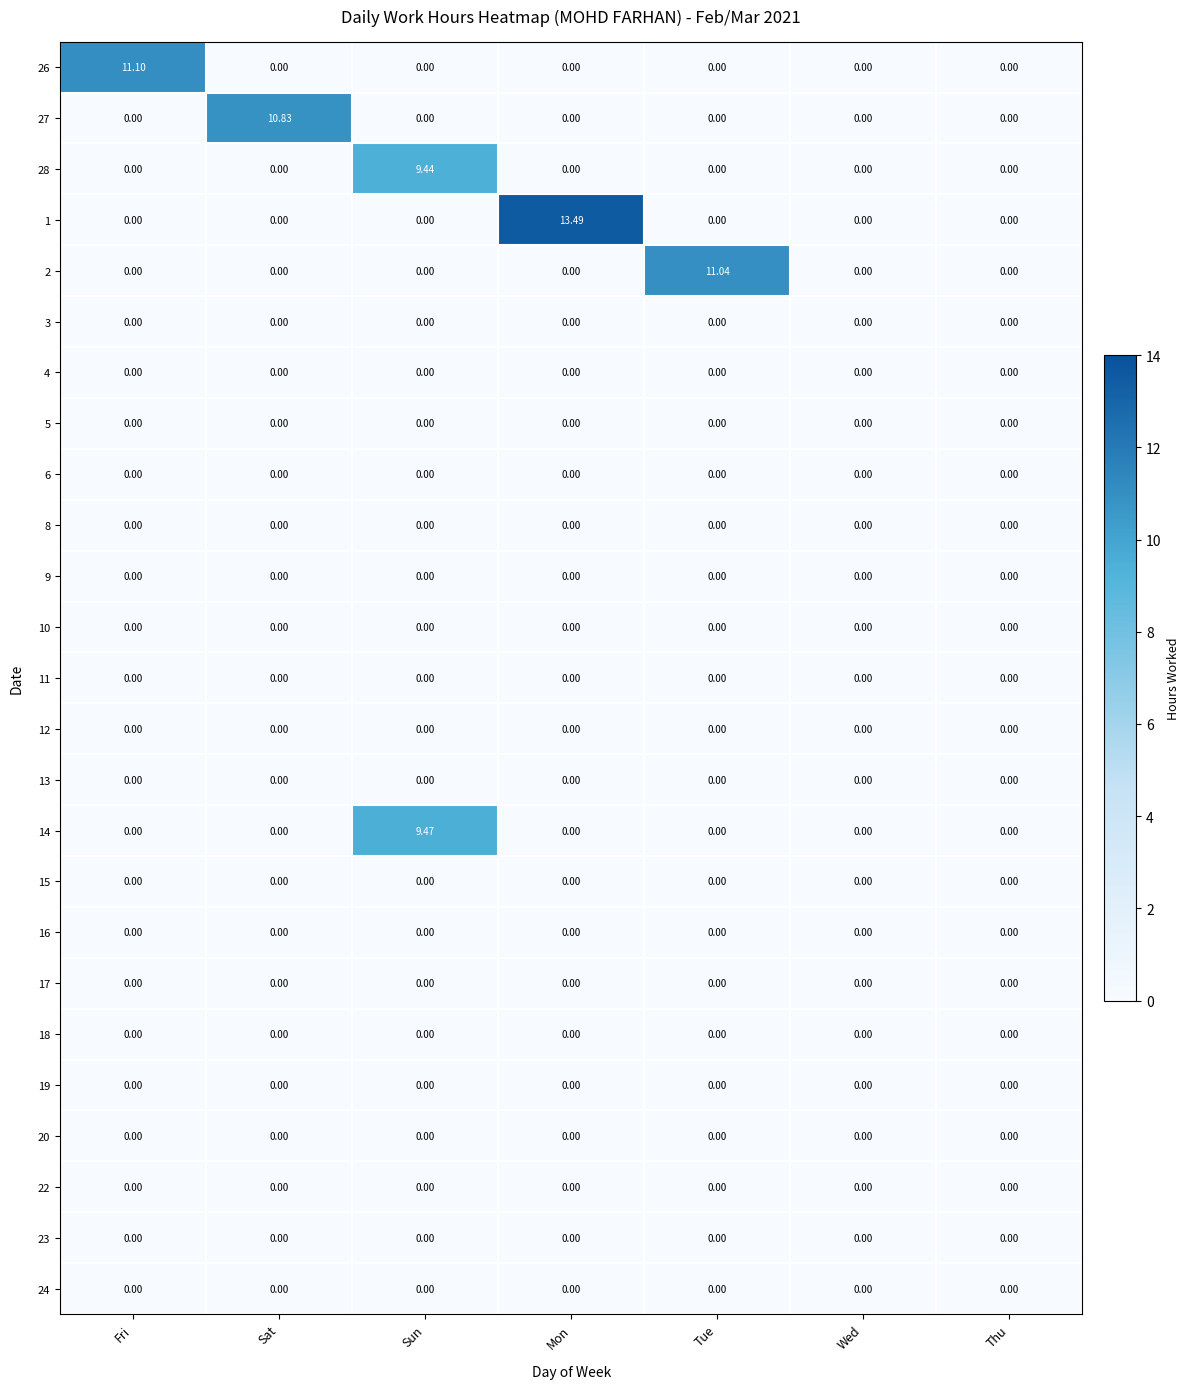

How many series are shown in this chart?

25